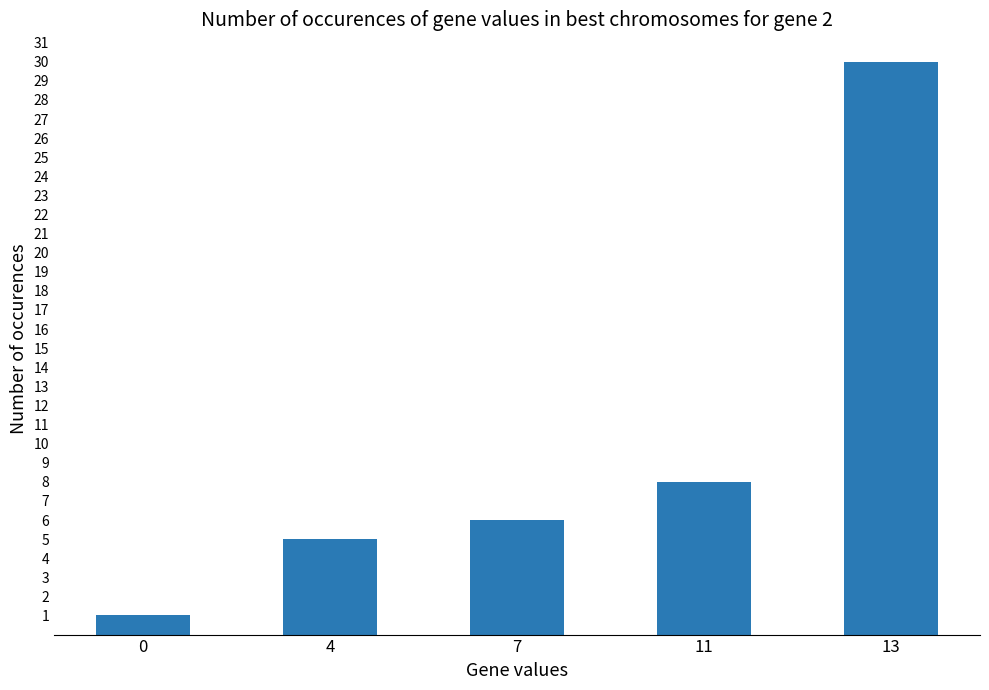

True or false: the data shows 8 at 11.

True